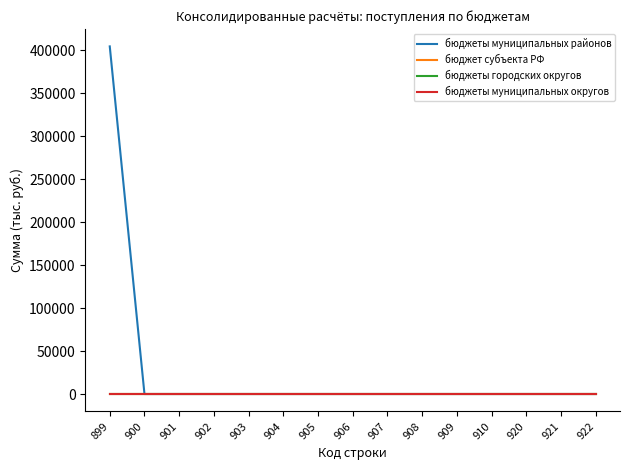

At which category is the sum across all series the highest?

899